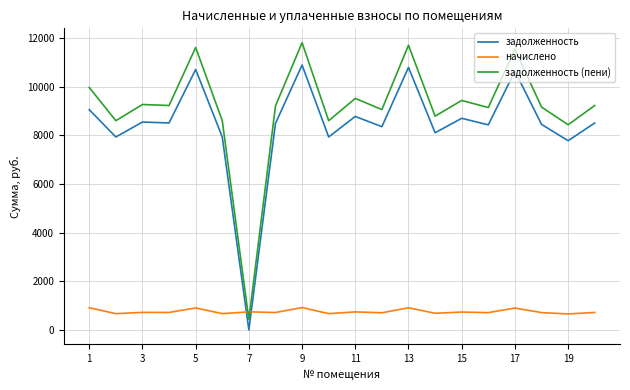

List the series in order of their peak value, highest first.

задолженность (пени), задолженность, начислено